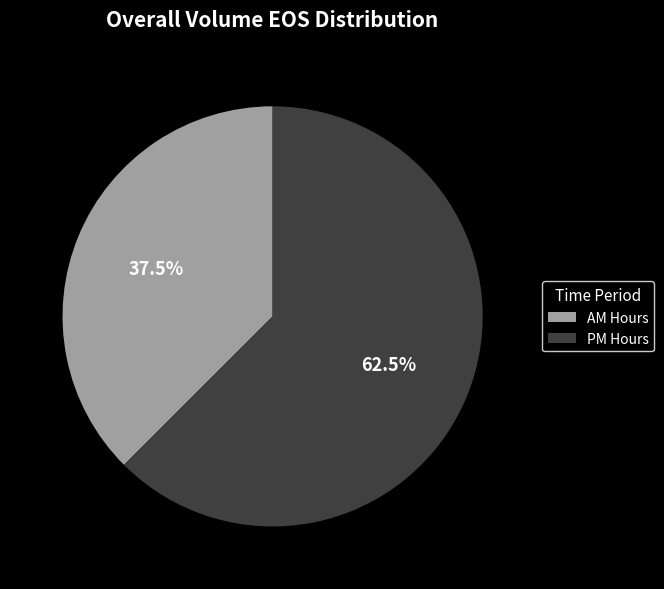

Rank the categories by value from highest to lowest.

PM Hours, AM Hours